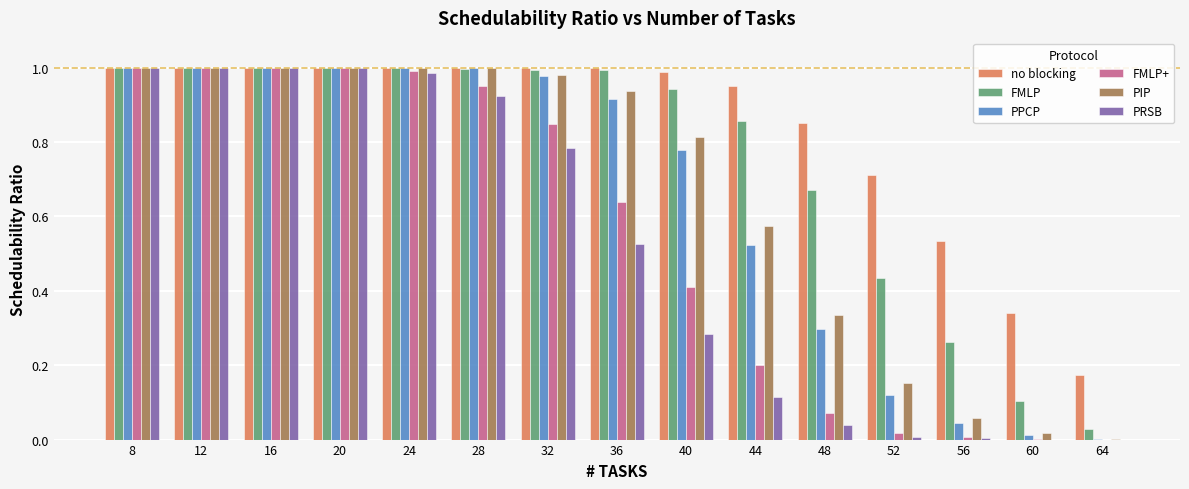

What is the sum of all no blocking values?

12.6